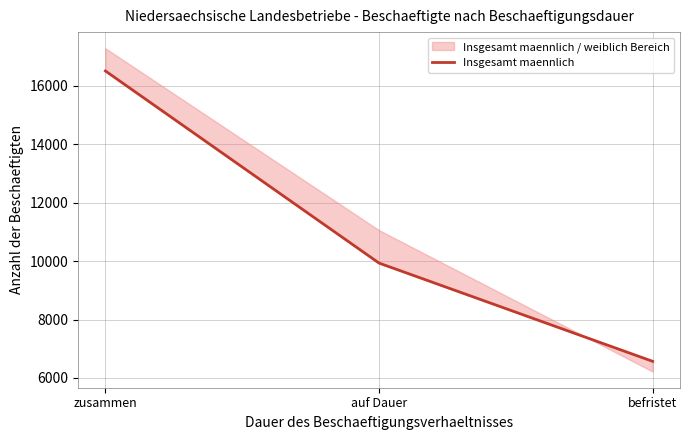

What is the ratio of the value at befristet to the value at zusammen?

0.4